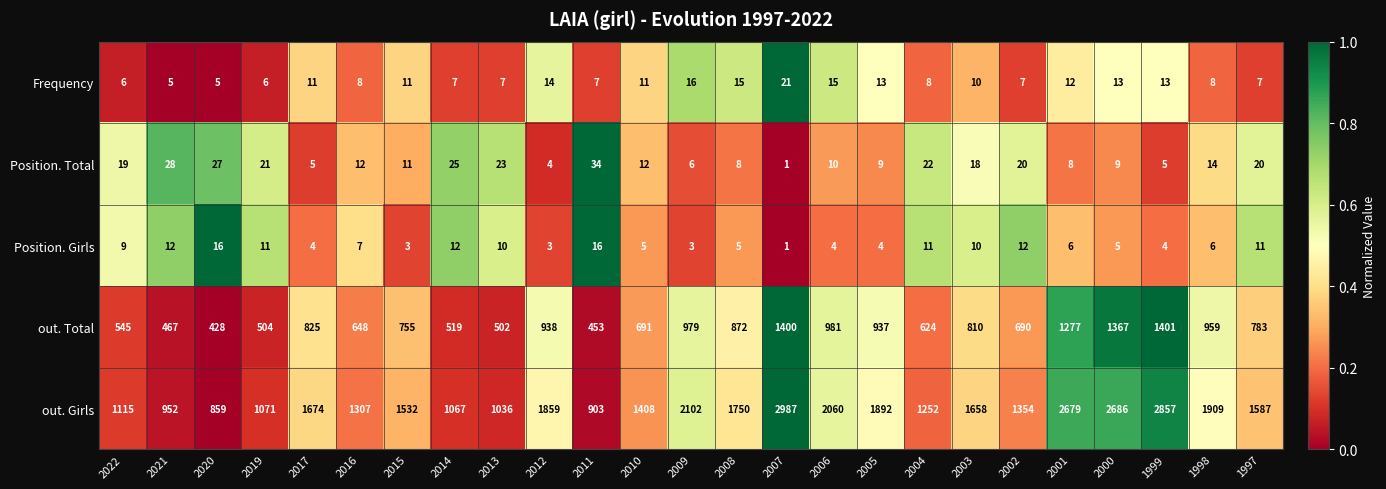

Is it true that out. Girls equals 1036 at 2013?

True